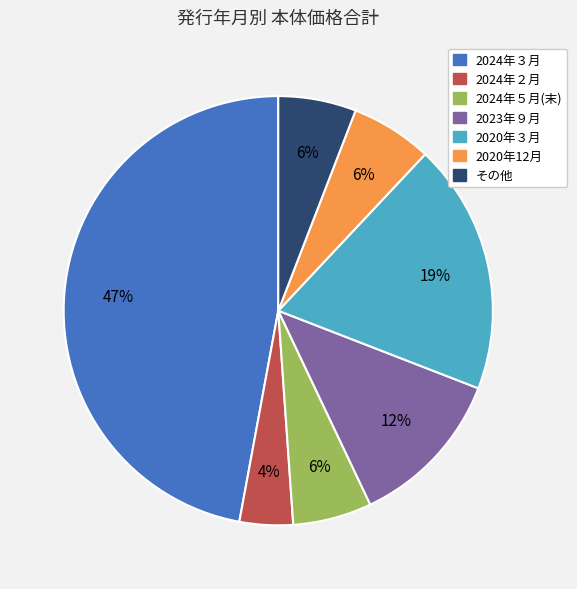

Count the number of slices in the pie.

7